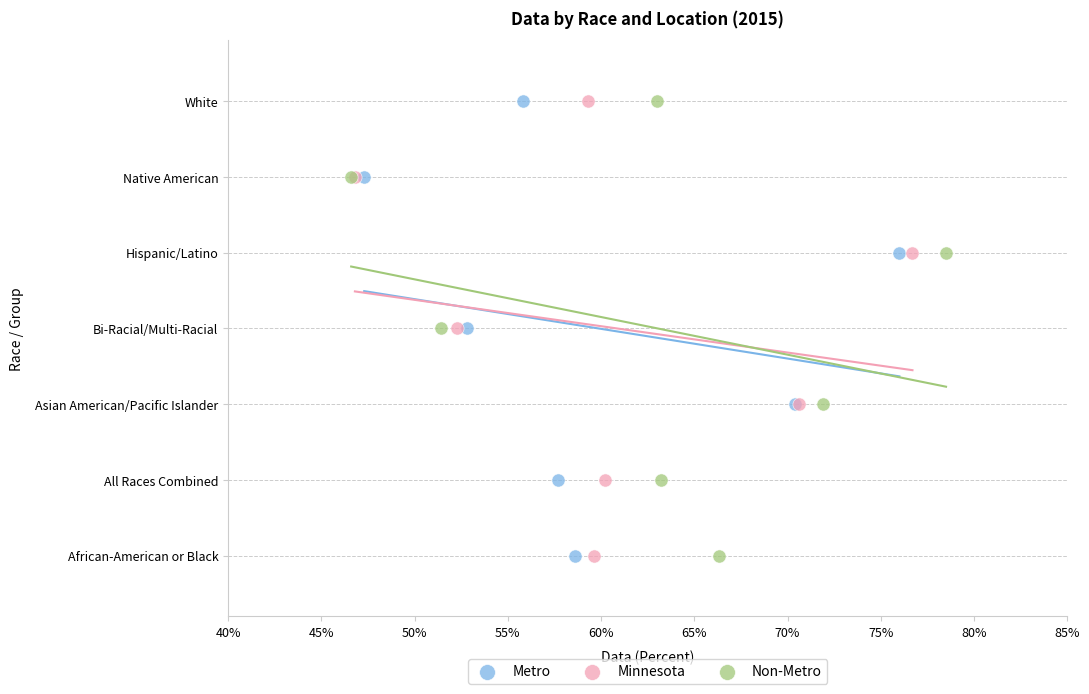

What are all the series names shown in the legend?

Metro, Minnesota, Non-Metro